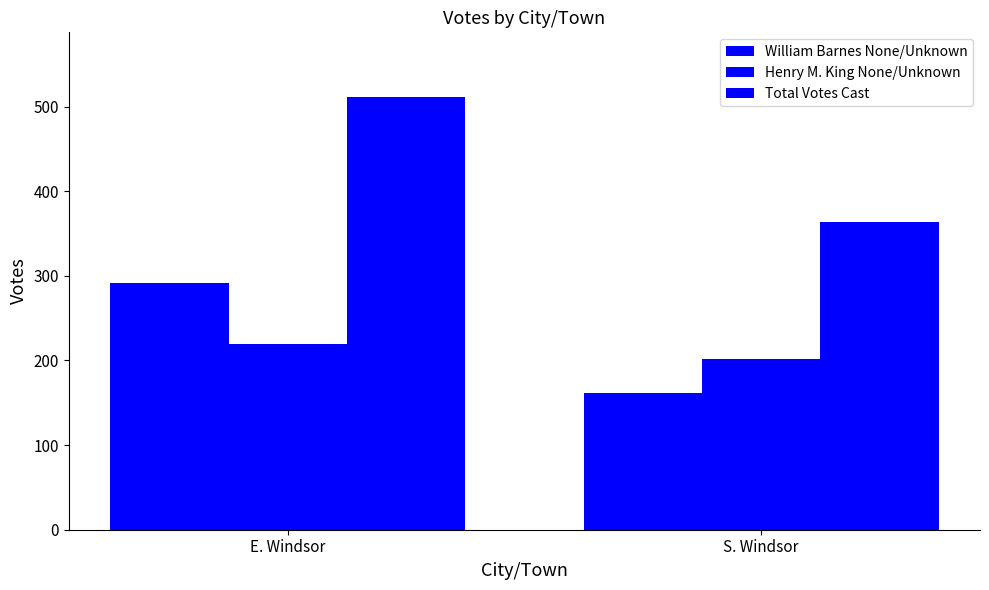

How many groups of bars are there?

2